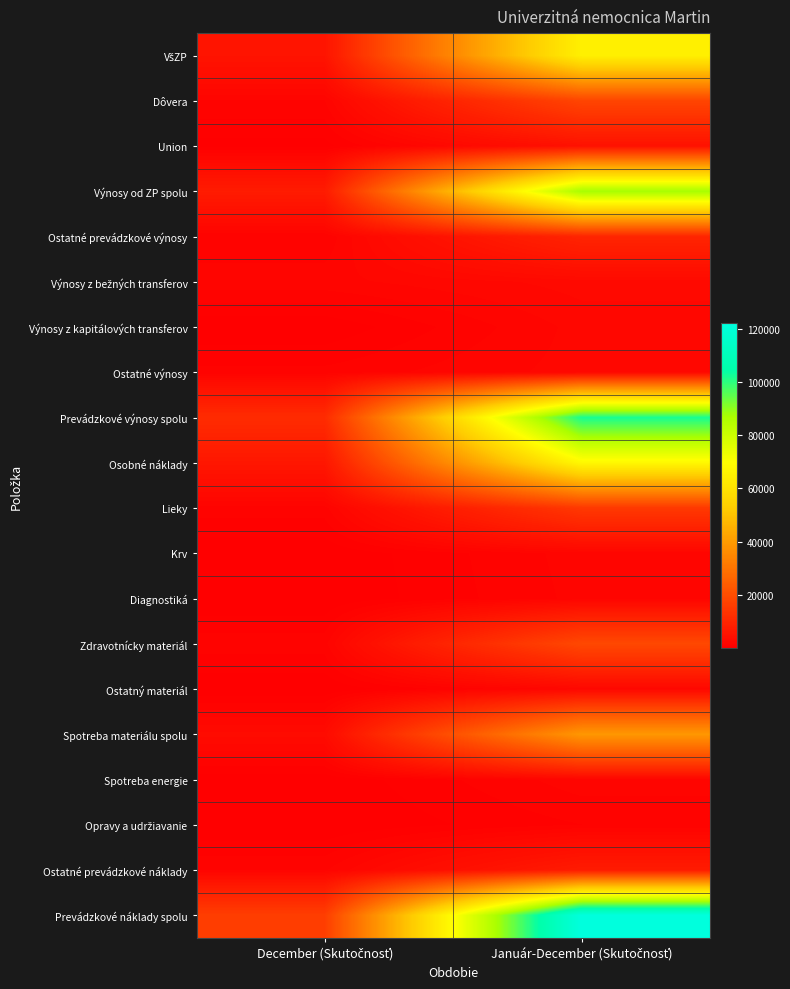

What is the spread (max minus min) of values at Január-December (Skutočnosť)?

121057.4